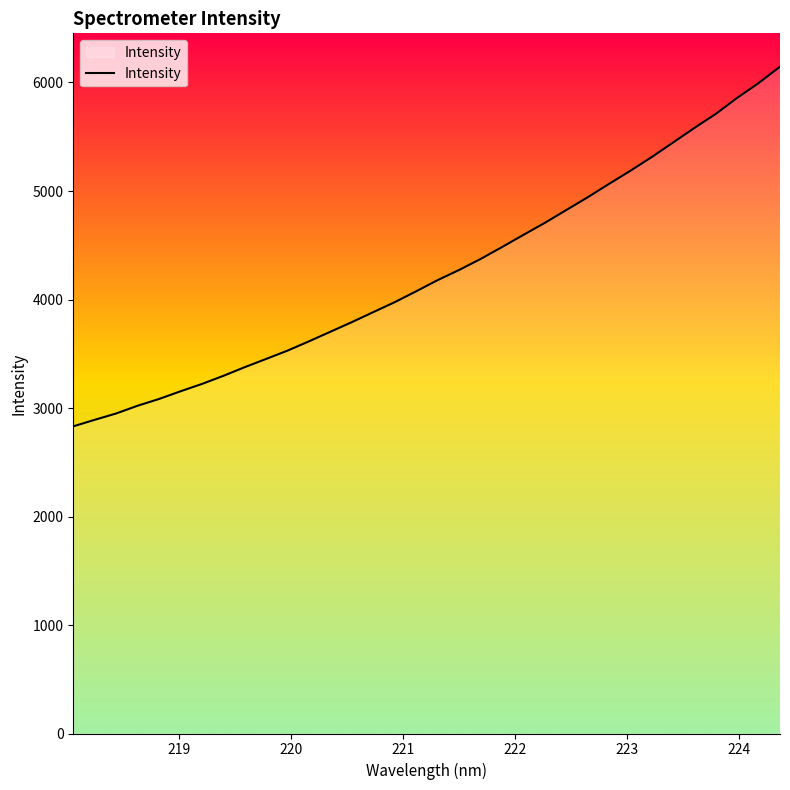

What is the difference between the maximum and minimum values?

3314.9